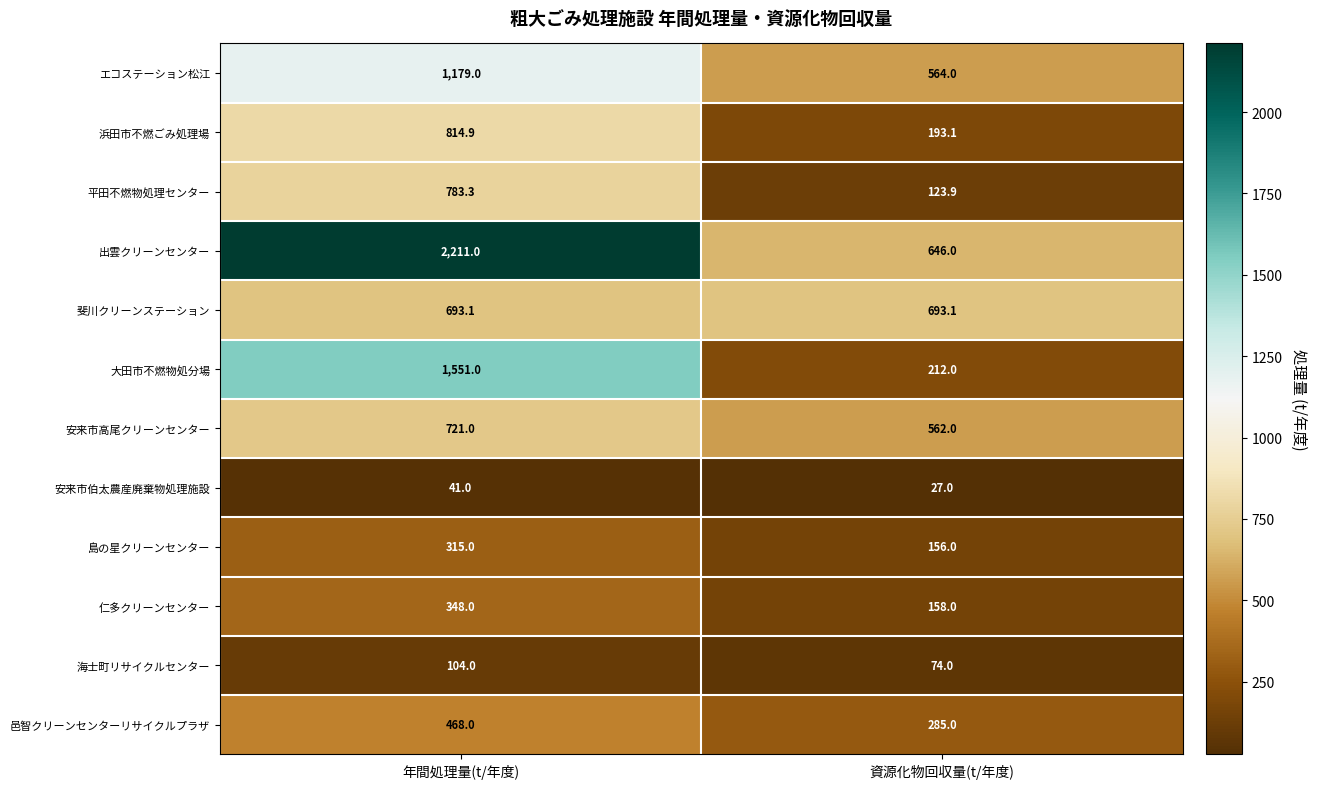

At which category does the chart reach its peak across all series?

年間処理量(t/年度)